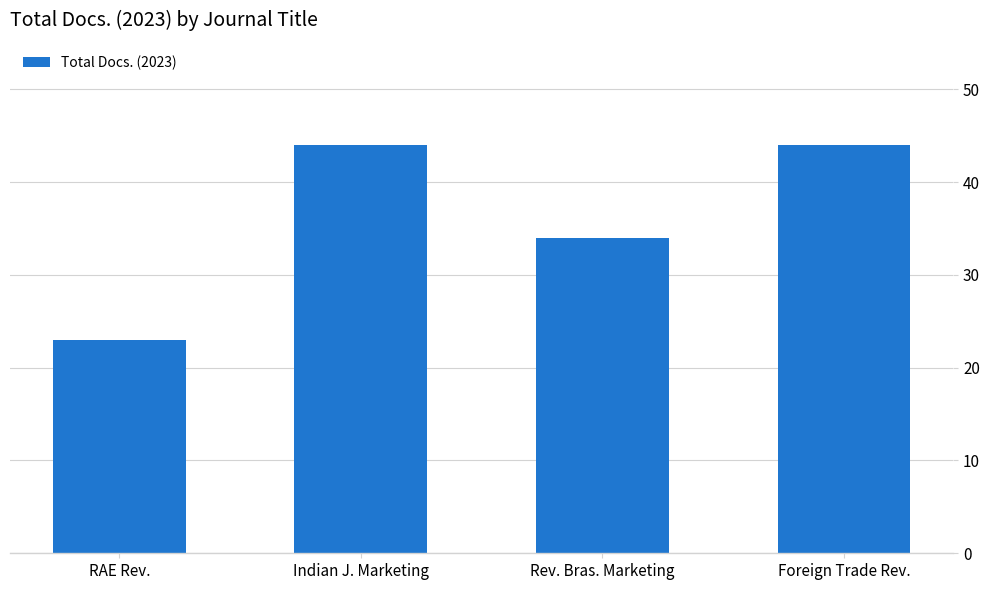

At which label is the value closest to 33?

Rev. Bras. Marketing